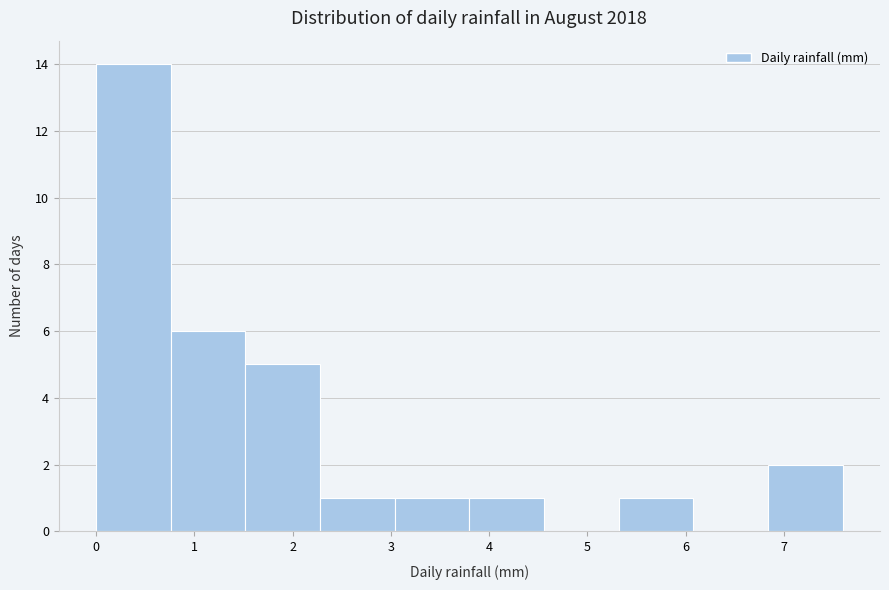

How tall is the bar that spans 3.80 to 4.56 on the x-axis? Neither the bar edges nor the heights are printed on the chart, so give them approximately, as read against the axes.

1